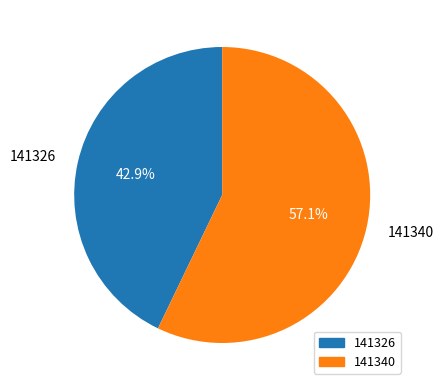

Count the number of slices in the pie.

2